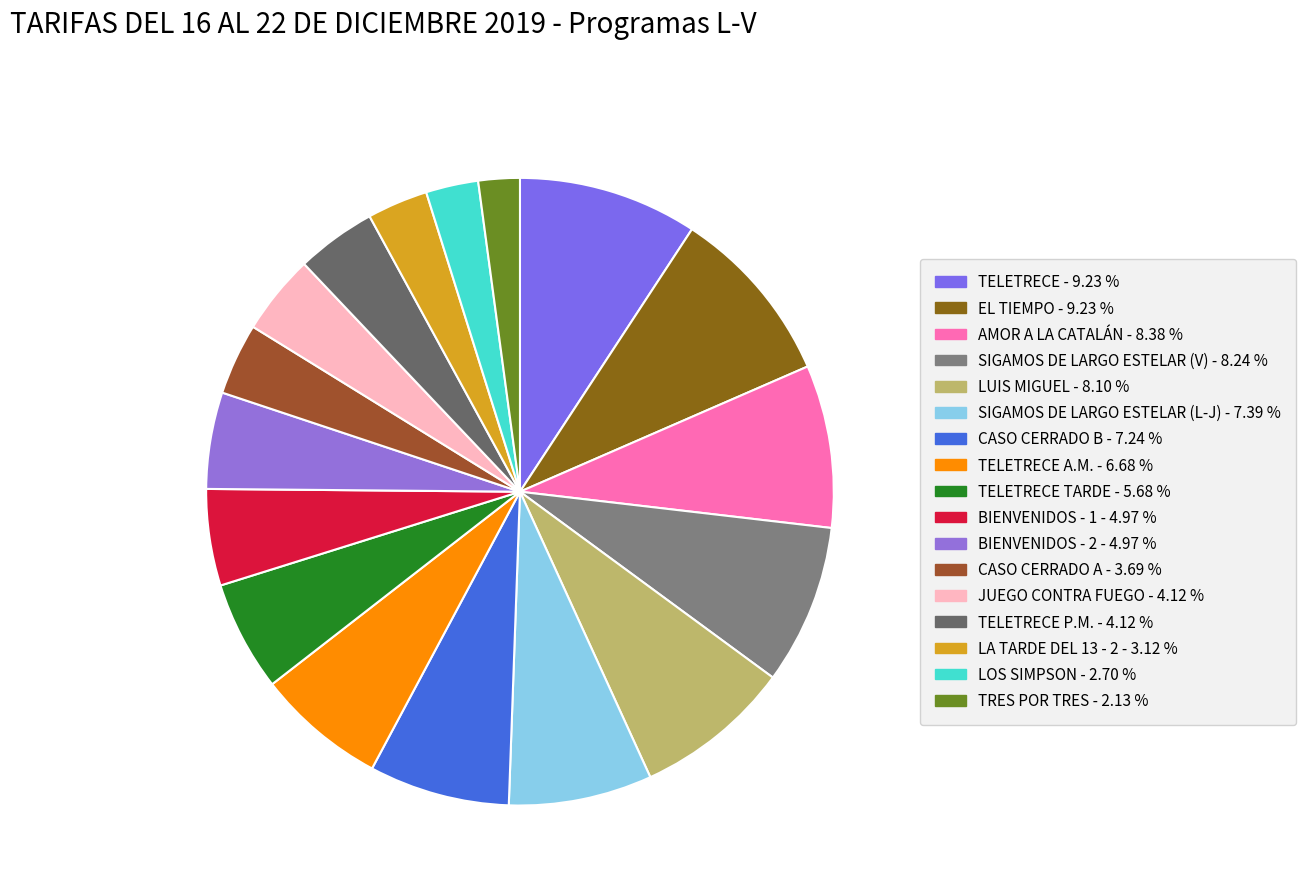

How many slices are in this pie chart?

17